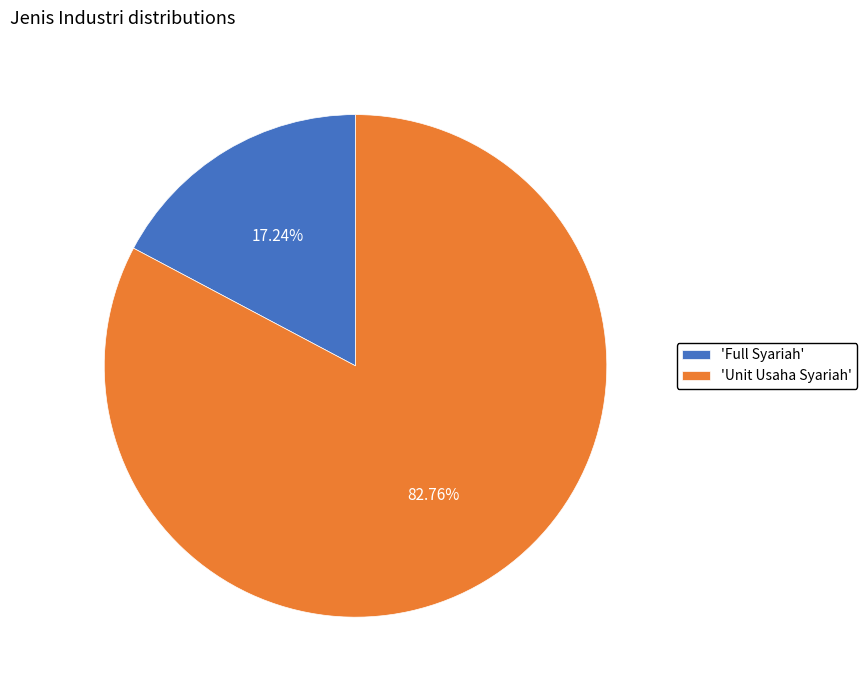

What is the largest slice in the pie chart?

'Unit Usaha Syariah'